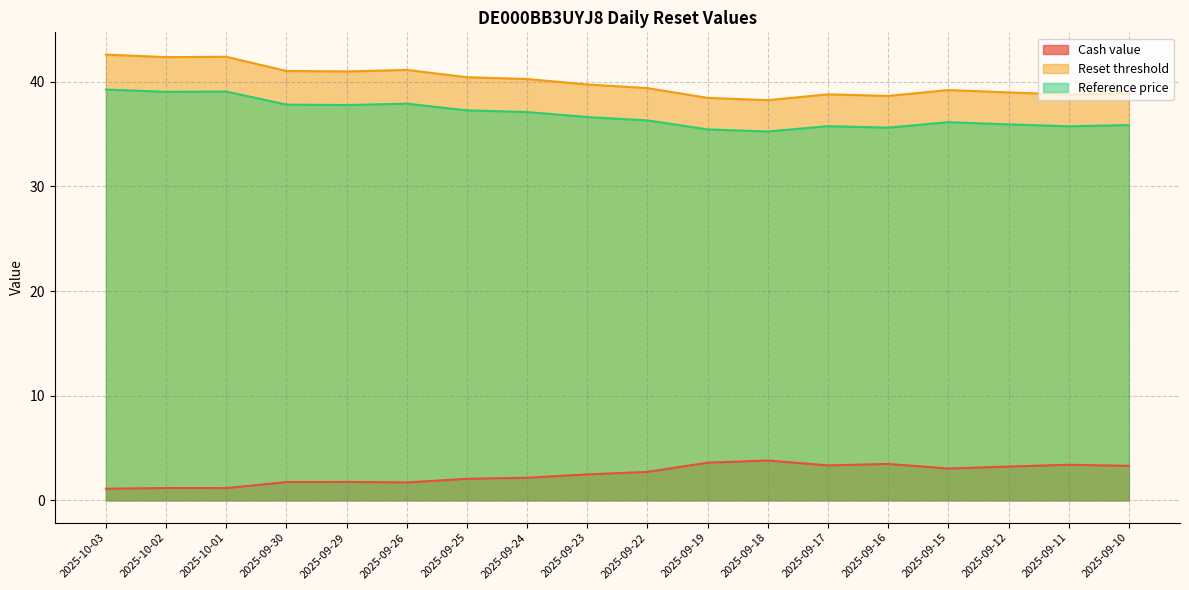

What is the greatest value displayed?

42.6